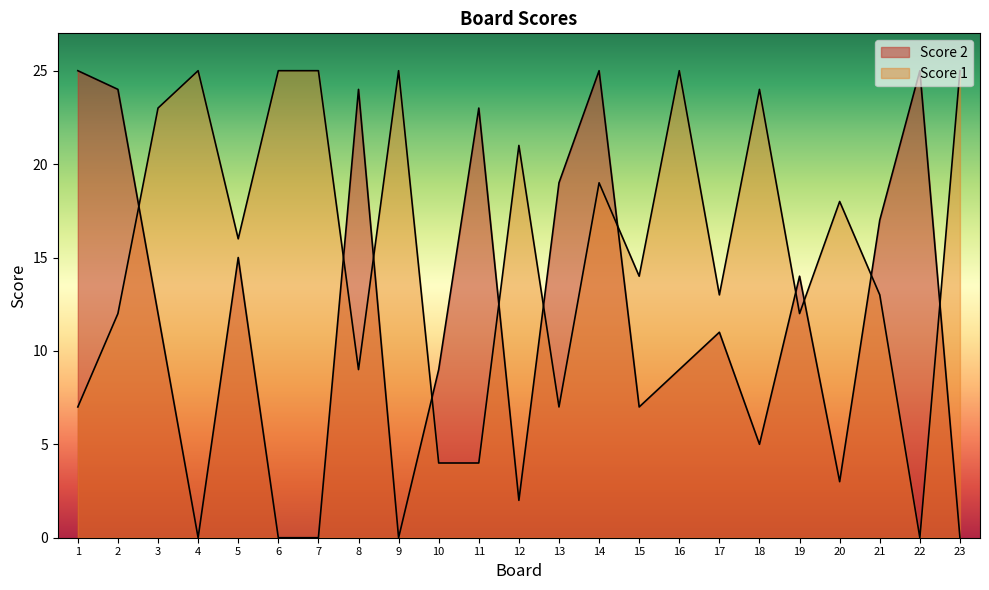

At which category does Score 1 reach its first local peak?

4